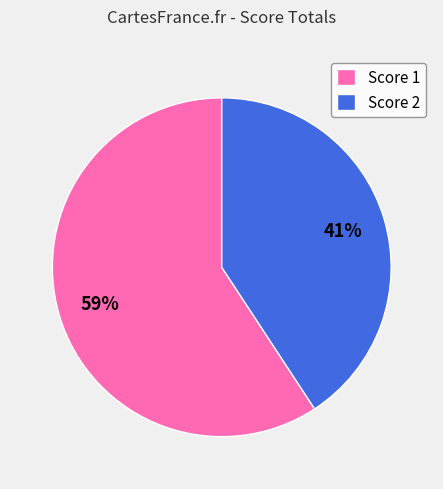

Is the sum of Score 2 and Score 1 greater than half?

Yes